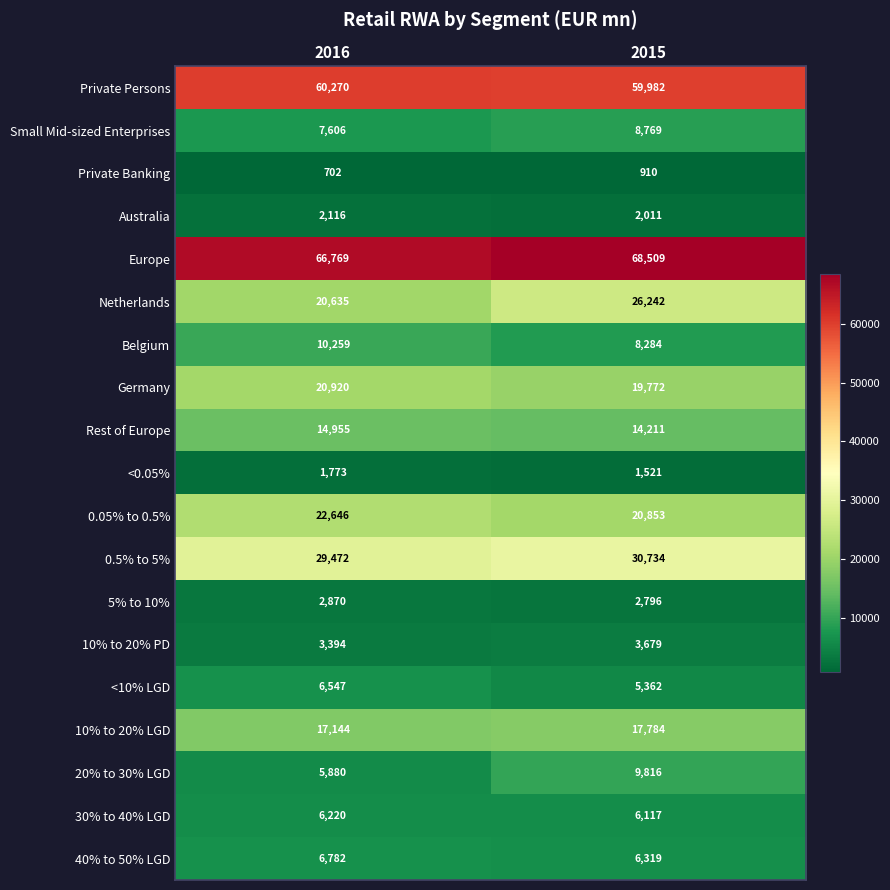

Read the Netherlands value at 2016, to the nearest 100.

20600